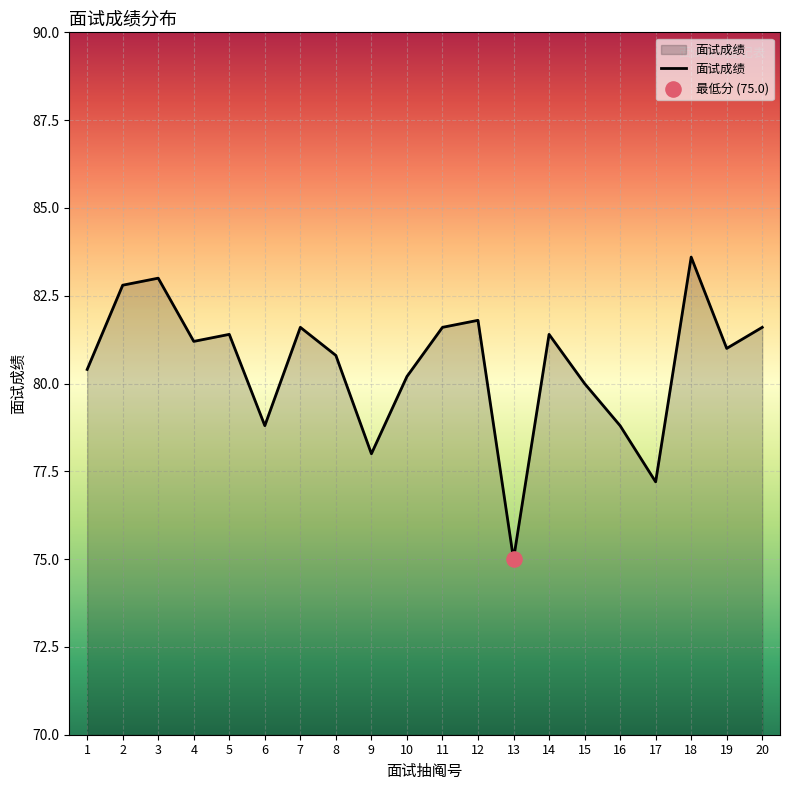

What is the ratio of the value at 17 to the value at 4?

1.0